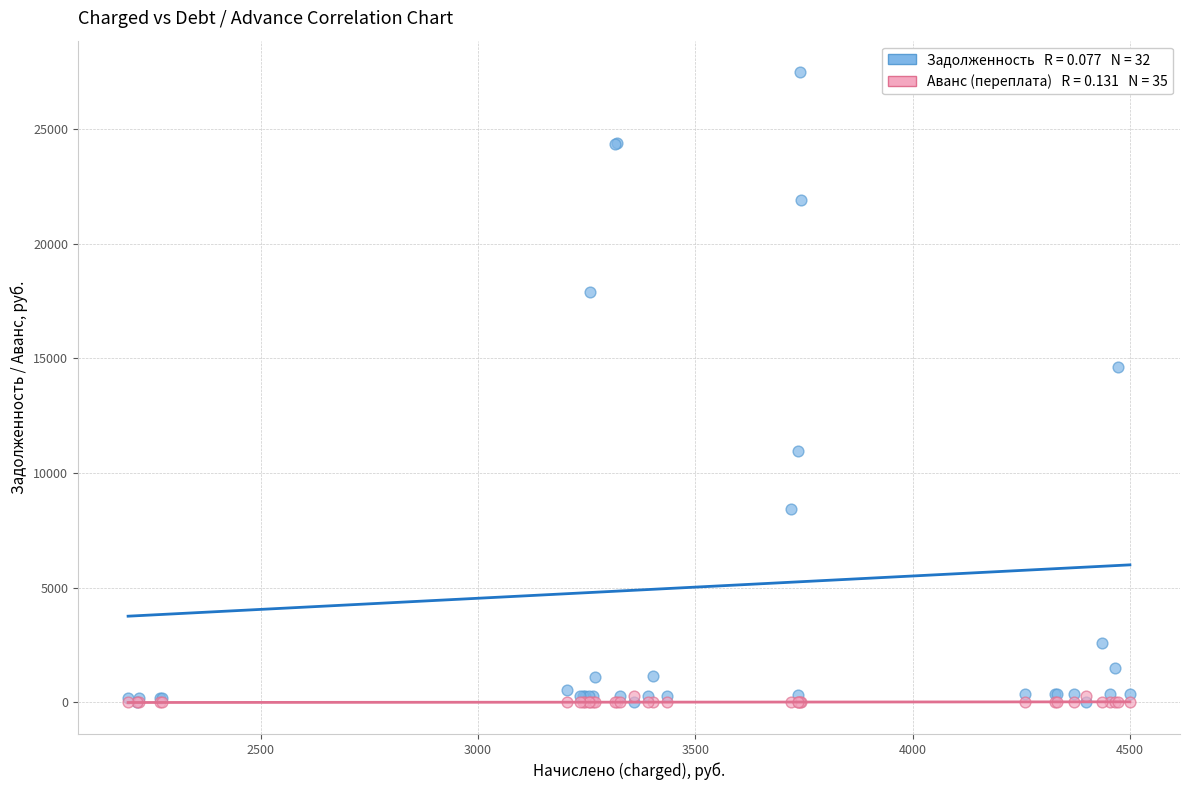

Across all series, what Y value is closest to 13742?

14626.6